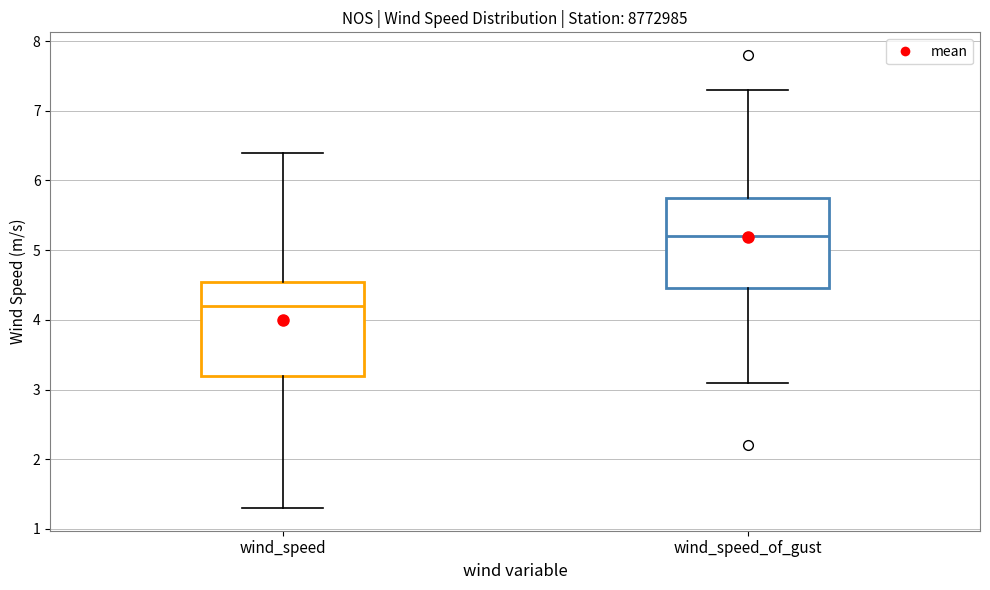

Where does the lower whisker of the box for wind_speed_of_gust end on the y-axis? The values are not printed on the chart, so give them approximately, as read against the axis.

3.1